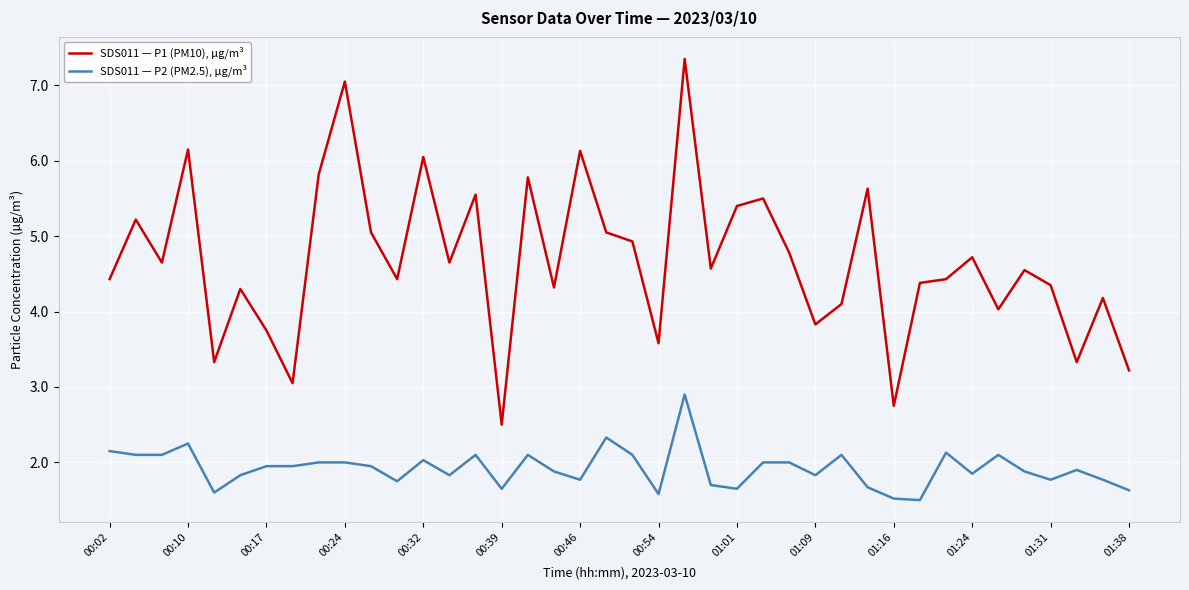

List the series in order of their overall mean, lowest first.

SDS011 — P2 (PM2.5), µg/m³, SDS011 — P1 (PM10), µg/m³